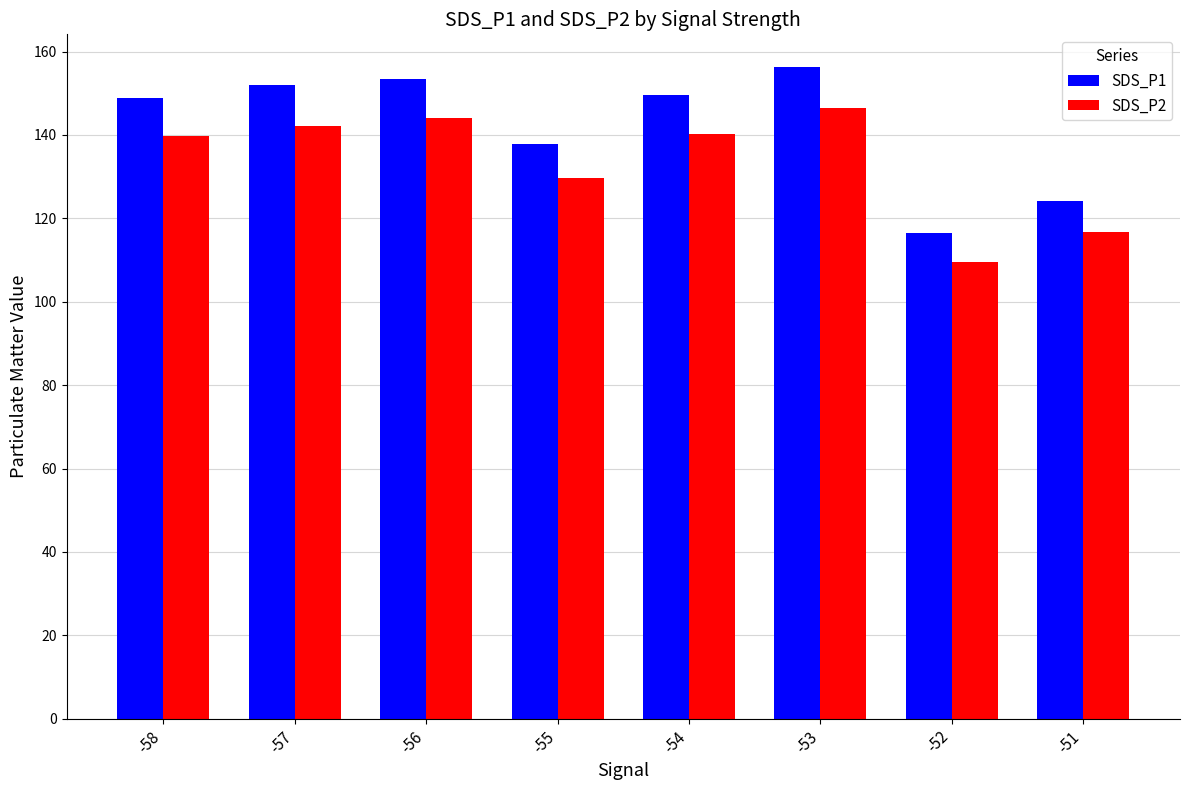

List the series in order of their overall mean, lowest first.

SDS_P2, SDS_P1